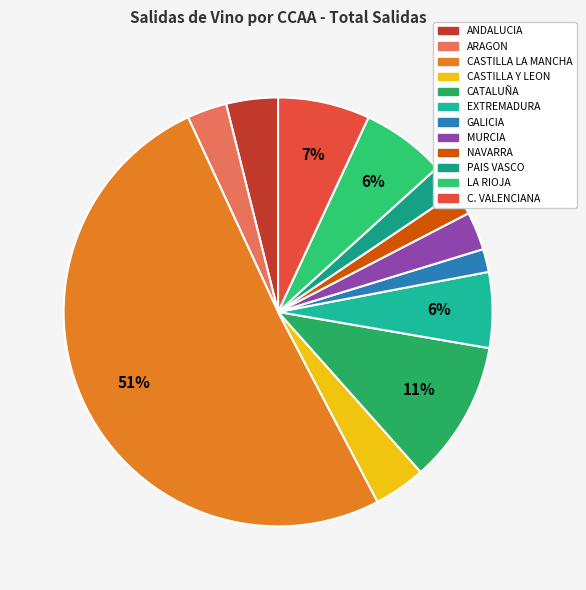

What is the majority slice?

CASTILLA LA MANCHA